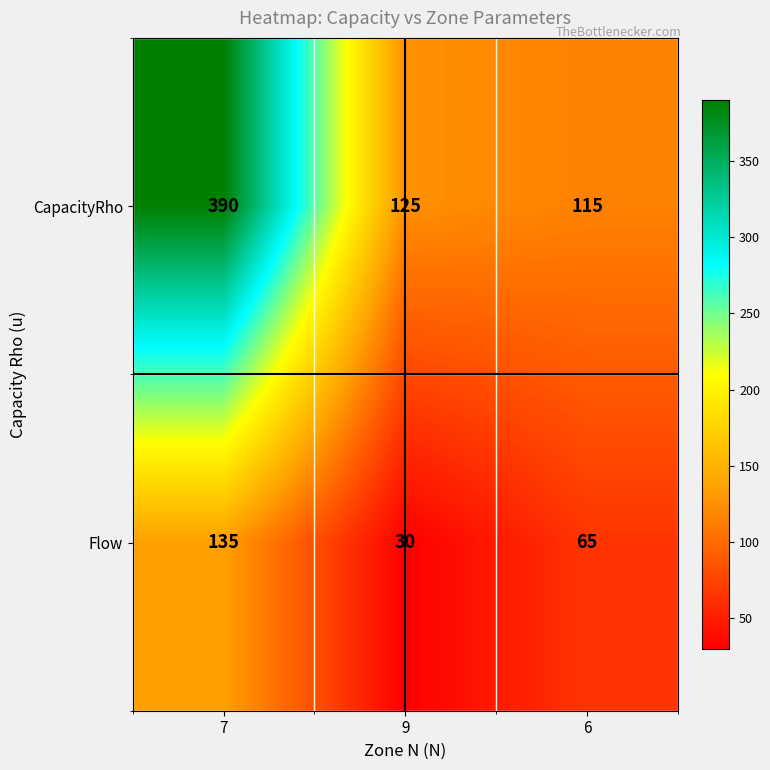

Rank the series at 6 from highest to lowest value.

CapacityRho, Flow